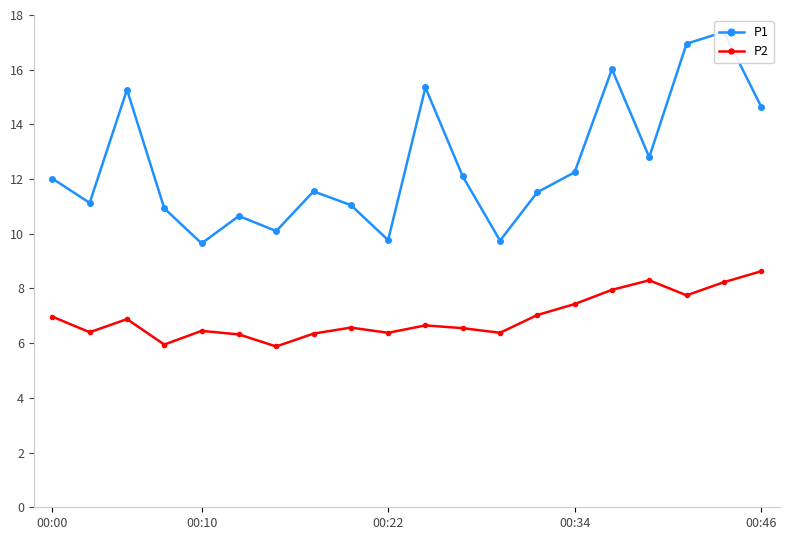

List the series in order of their overall mean, lowest first.

P2, P1